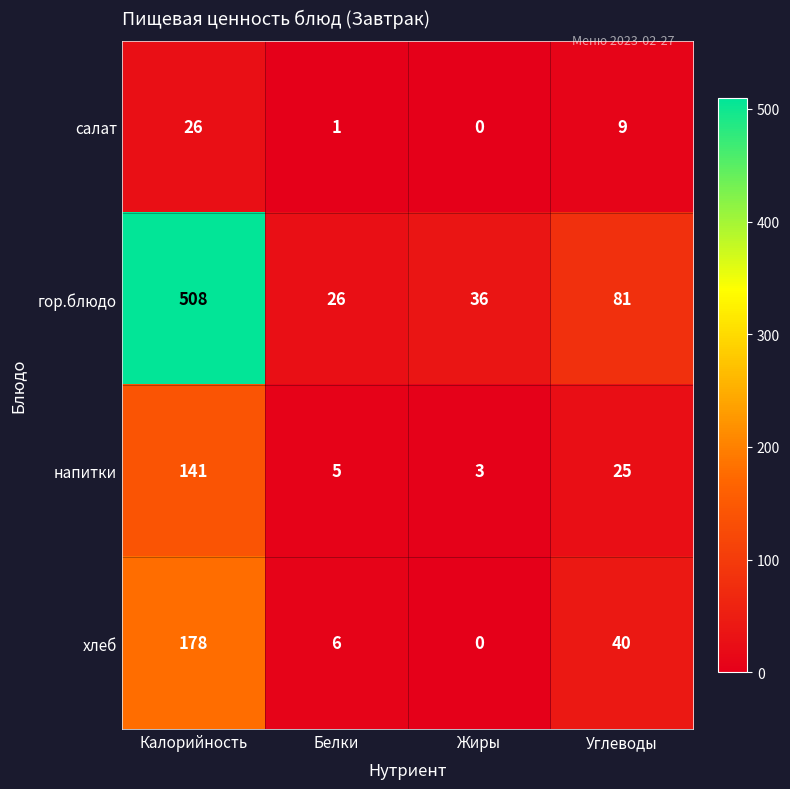

List the labels in order of напитки value, largest first.

Калорийность, Углеводы, Белки, Жиры